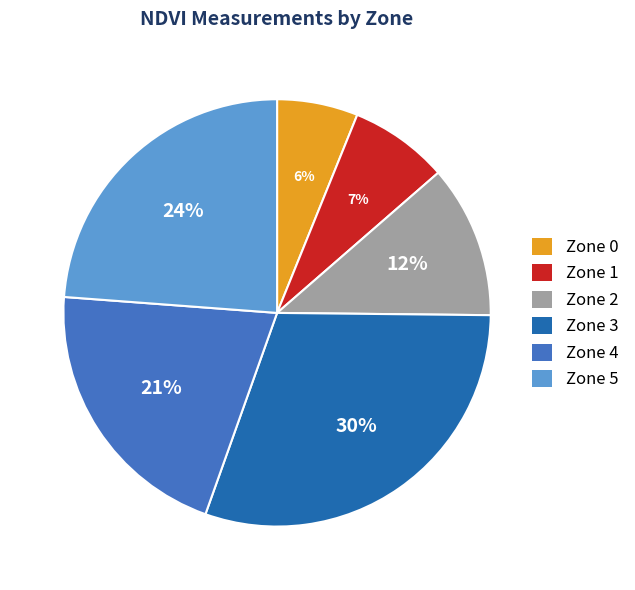

Is it true that Zone 3 is 30% of the pie?

True